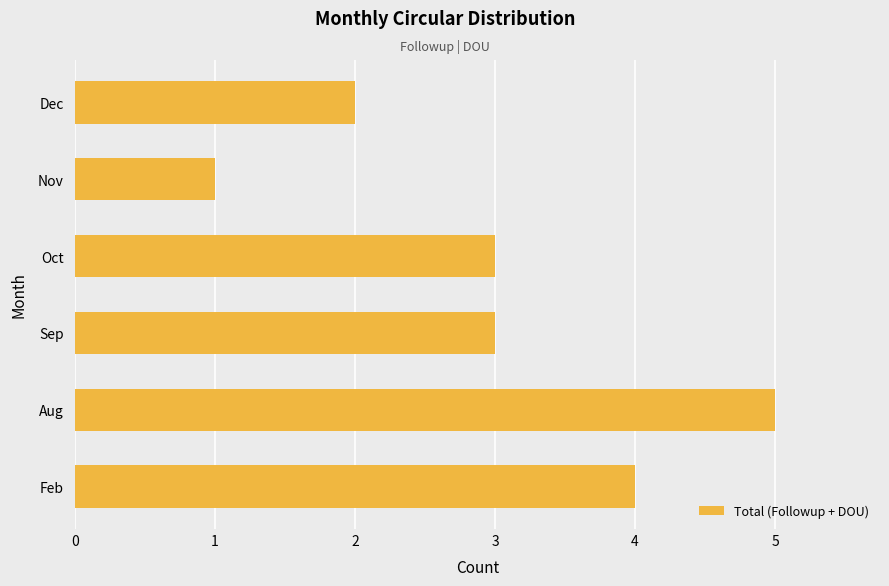

What is the difference between the maximum and minimum values?

4